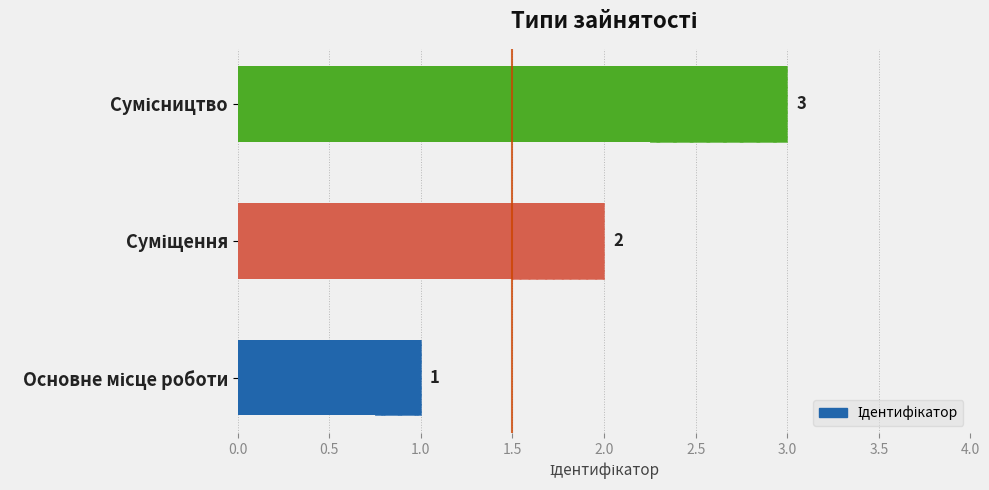

What is the difference between the values at Основне місце роботи and Сумісництво?

2